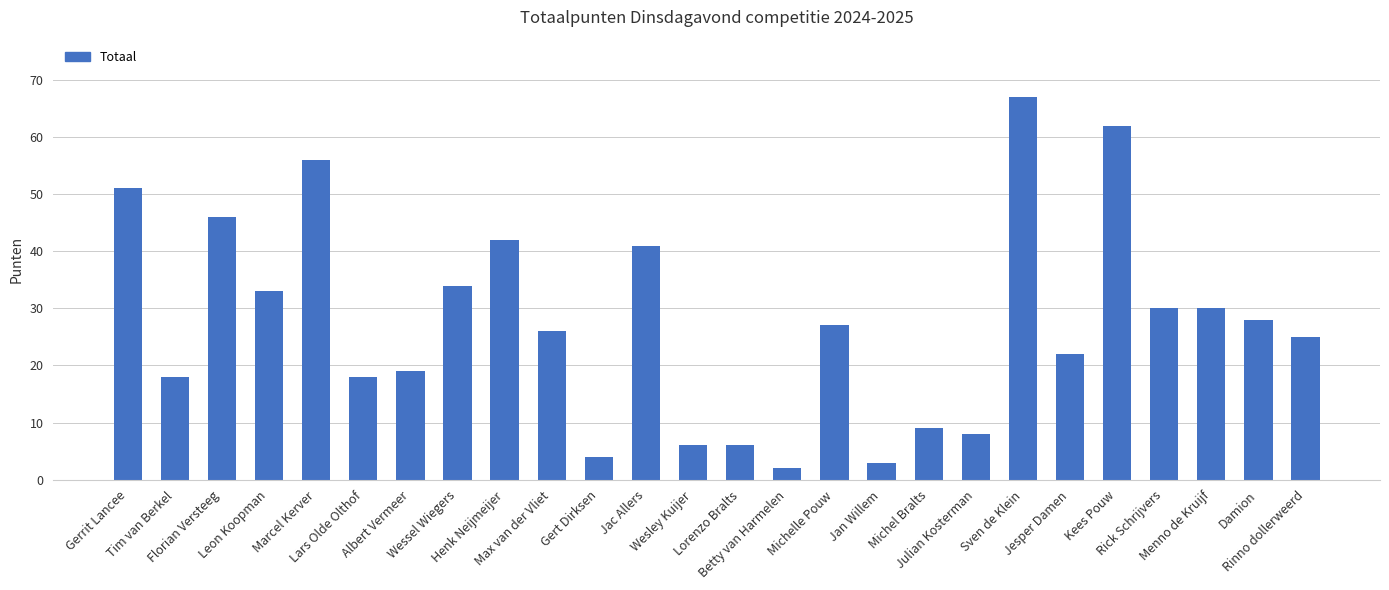

What is the average value?

27